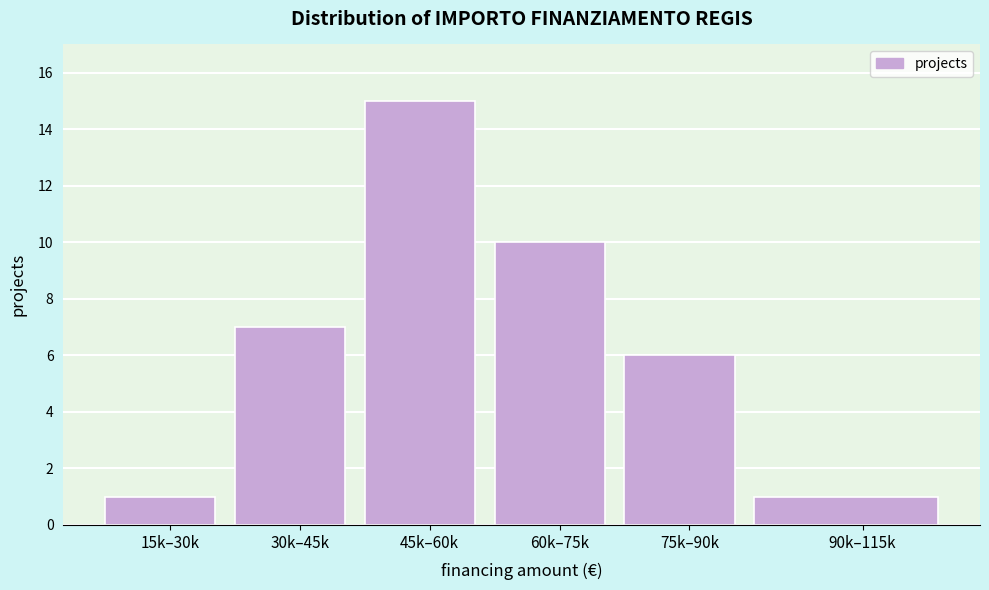

Reading left to right, list all the values displayed in this chart.

15k–30k=1	30k–45k=7	45k–60k=15	60k–75k=10	75k–90k=6	90k–115k=1